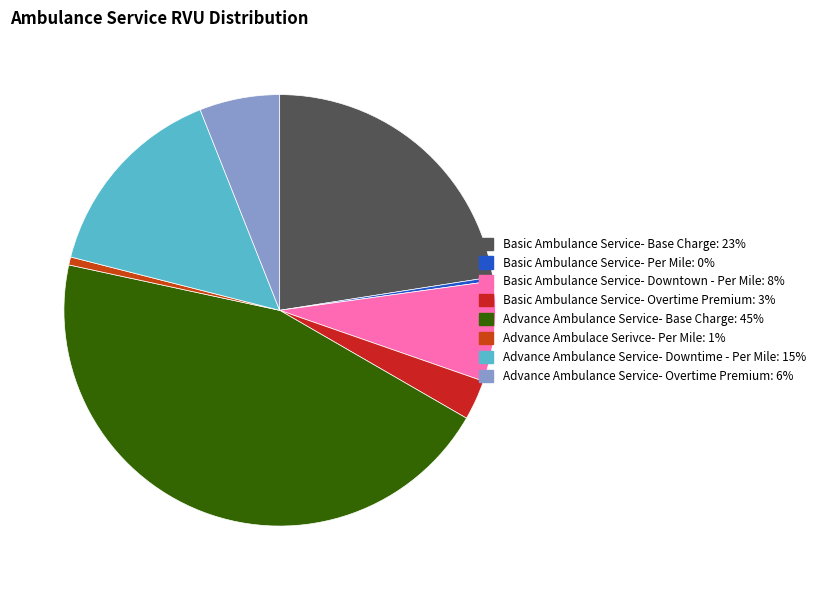

How many slices are in this pie chart?

8